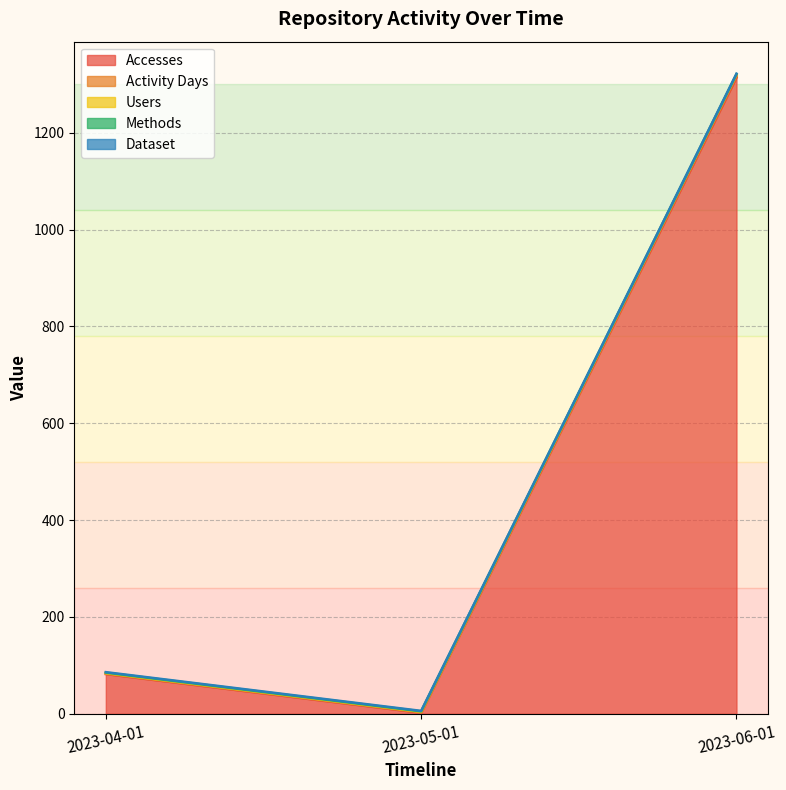

What is the value of the Users point at the 2nd from the left?

4